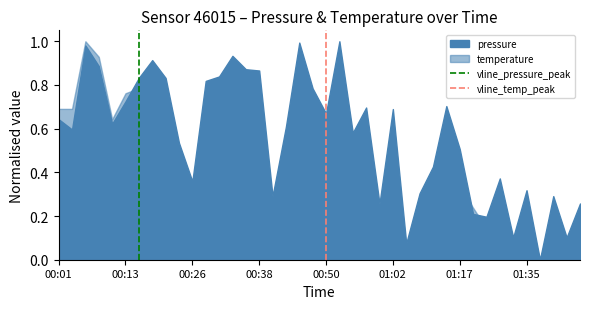

Count the number of data series in this chart.

2